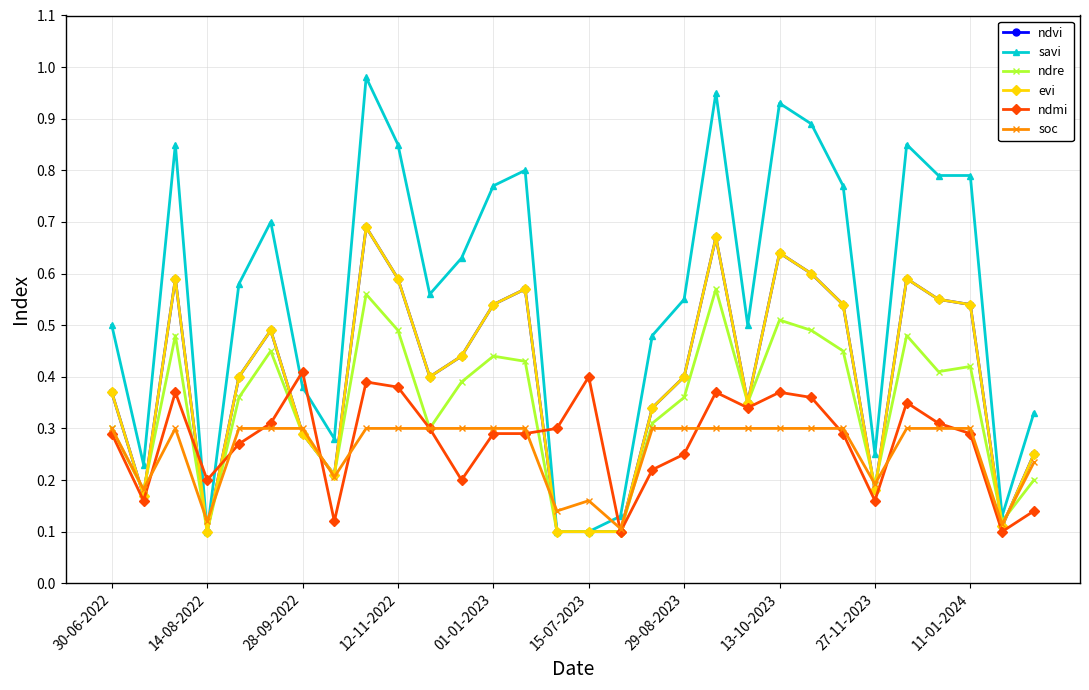

Is this an area chart (filled region under the line)?

No